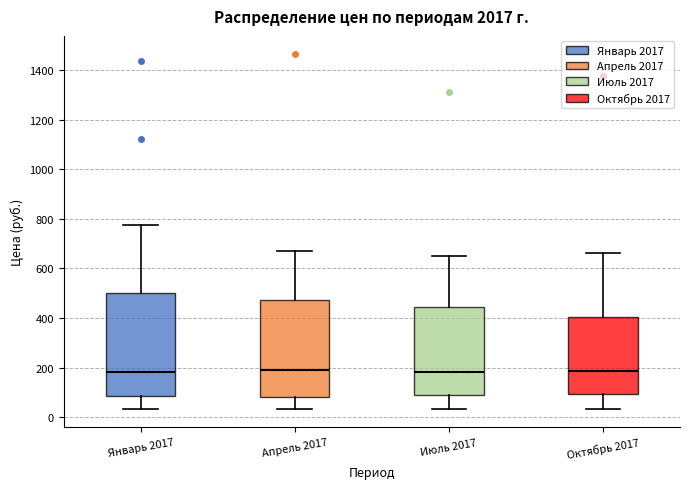

Reading left to right, read every box against the y-axis: the position of its median line, the range the box covers, and the ends of its whiskers. The values are not printed on the chart, so give them approximately, as read against the axis.

Январь 2017: median 180, box 80 to 500, whiskers 40 to 780
Апрель 2017: median 180, box 80 to 480, whiskers 40 to 680
Июль 2017: median 180, box 100 to 440, whiskers 40 to 640
Октябрь 2017: median 180, box 100 to 400, whiskers 40 to 660